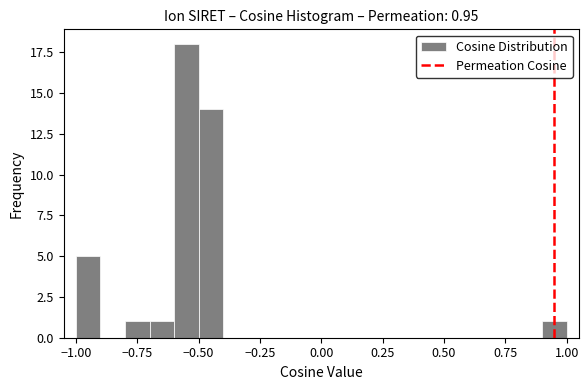

Around what value on the x-axis is the tallest bar? Give the approximate position of its centre, as read against the axis.

-0.55